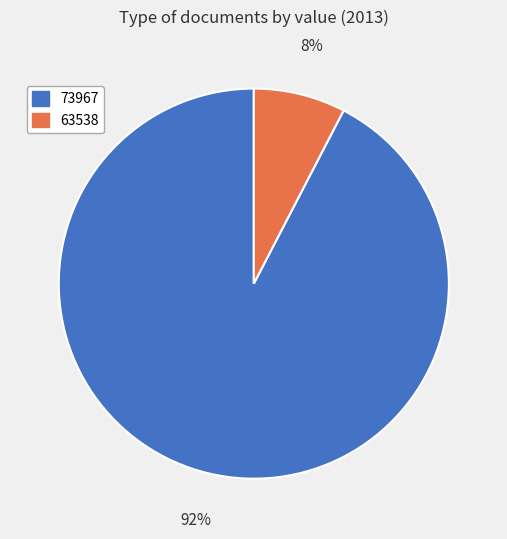

Count the number of slices in the pie.

2